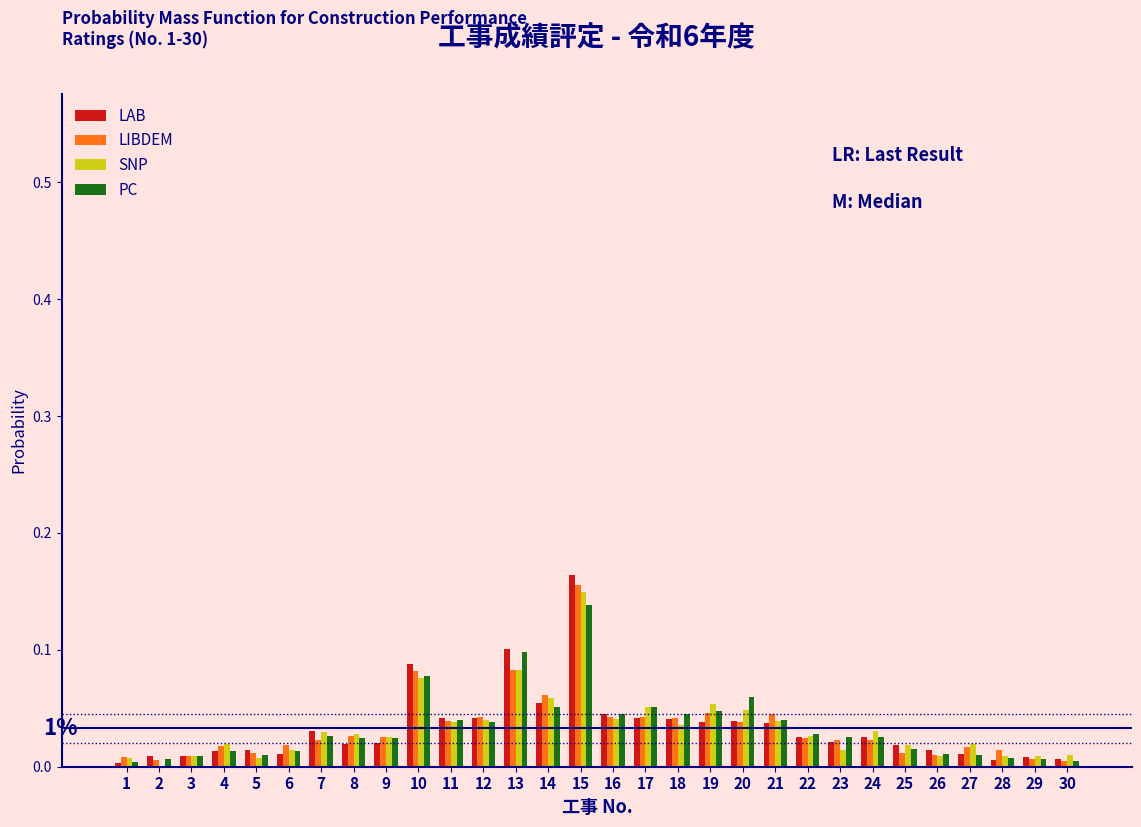

Which category has the highest value in the LIBDEM series?

15